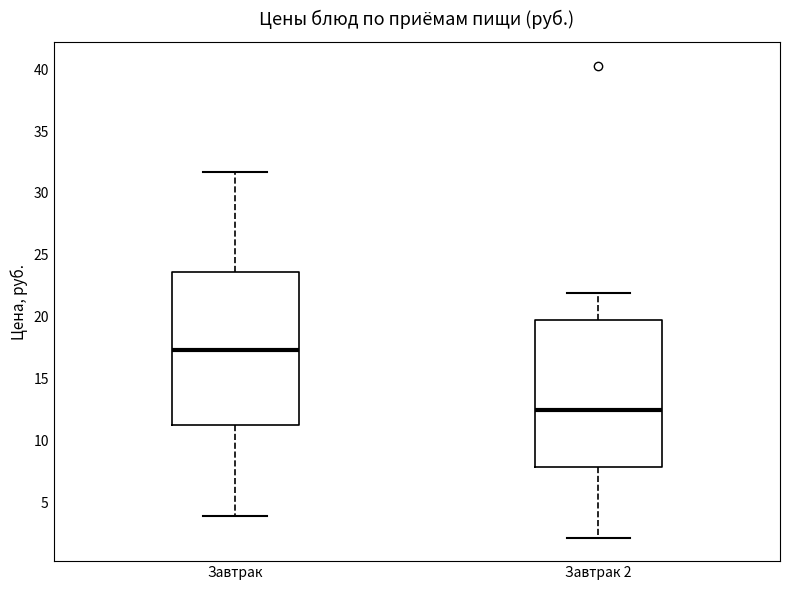

Reading left to right, transcribe this box plot: for each box, give where its median line is, the range the box spans, and where its two whiskers end, as read against the y-axis. The values are not printed on the chart, so give them approximately, as read against the axis.

Завтрак: median 17.5, box 11.0 to 23.5, whiskers 4.0 to 31.5
Завтрак 2: median 12.5, box 8.0 to 20.0, whiskers 2.0 to 22.0